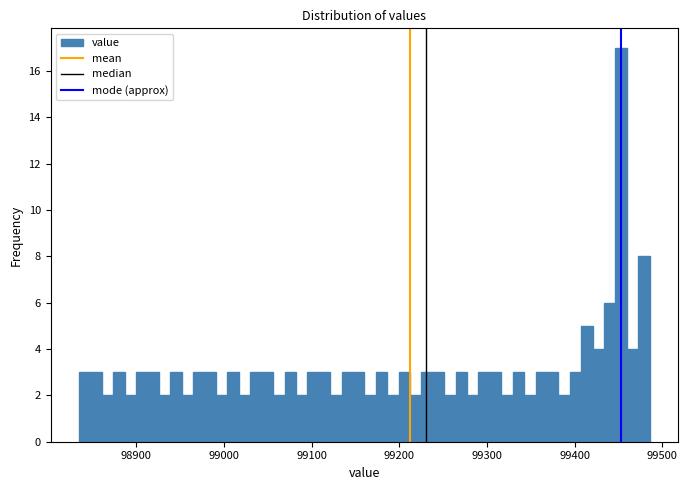

Around what value on the x-axis is the tallest bar? Give the approximate position of its centre, as read against the axis.

99450